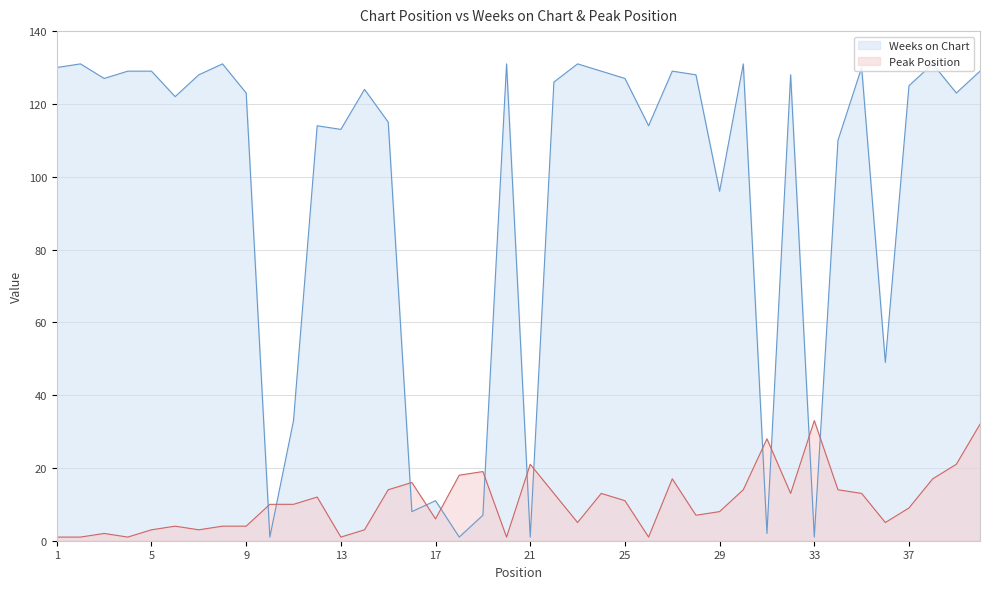

Between 38 and 39, which series saw the biggest shift?

Weeks on Chart